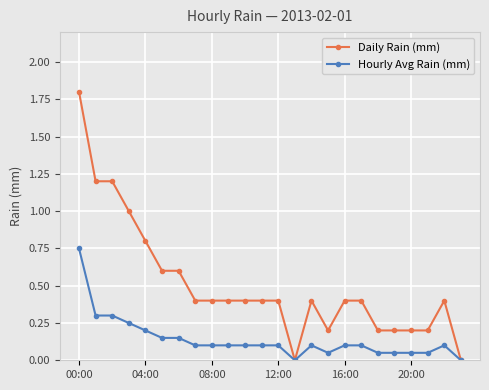

Which series has the largest total across all categories?

Daily Rain (mm)